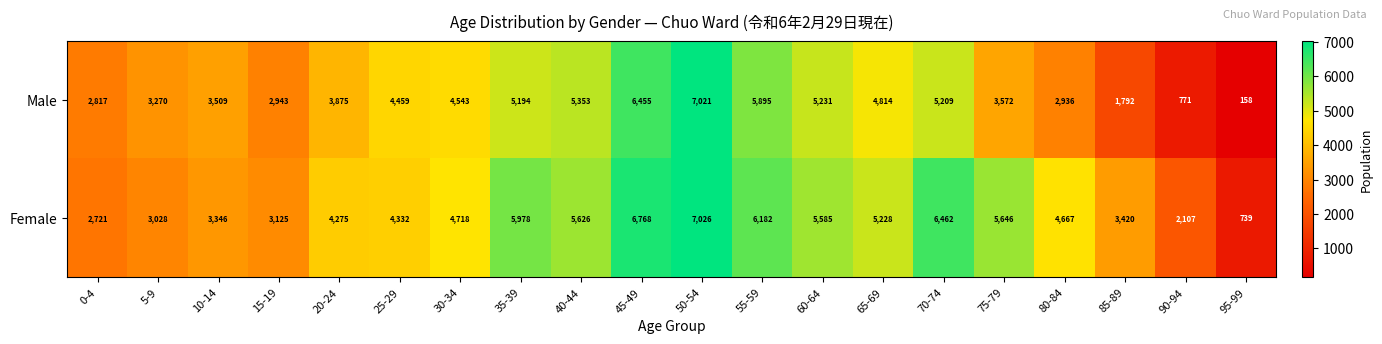

At 80-84, list the series in order from largest to smallest.

Female, Male